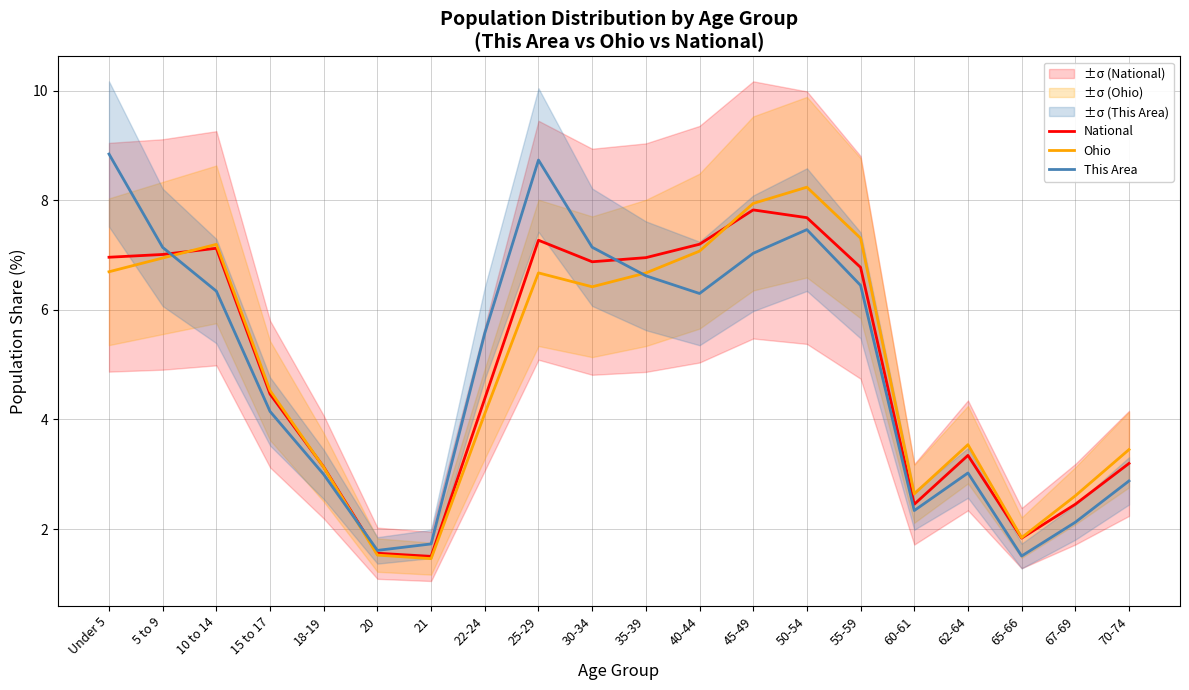

What is the label of the 18th point from the right?

10 to 14